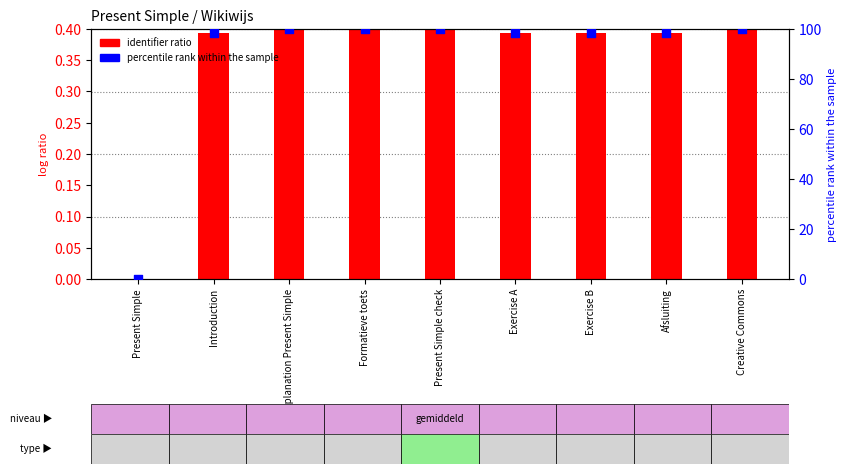

At which category is the sum across all series the highest?

Creative Commons